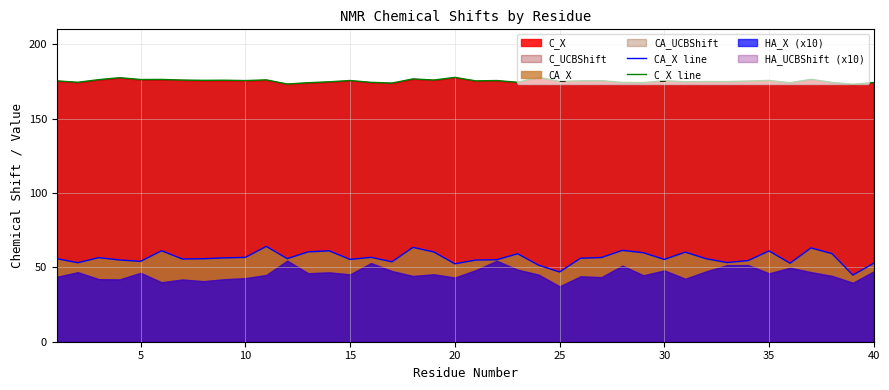

The value of CA_X line at 15 is 16.7. True or false?

False